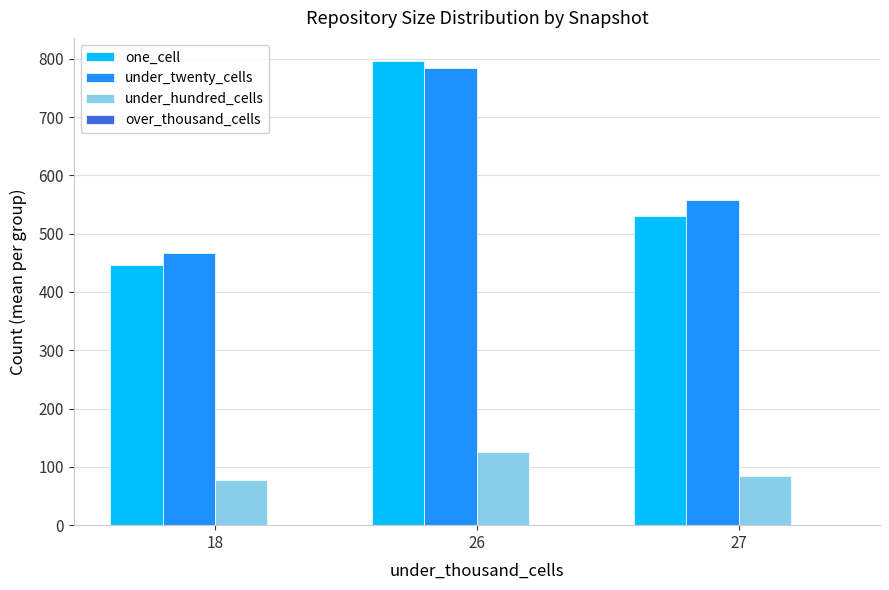

Between 18 and 27, which series saw the biggest shift?

under_twenty_cells